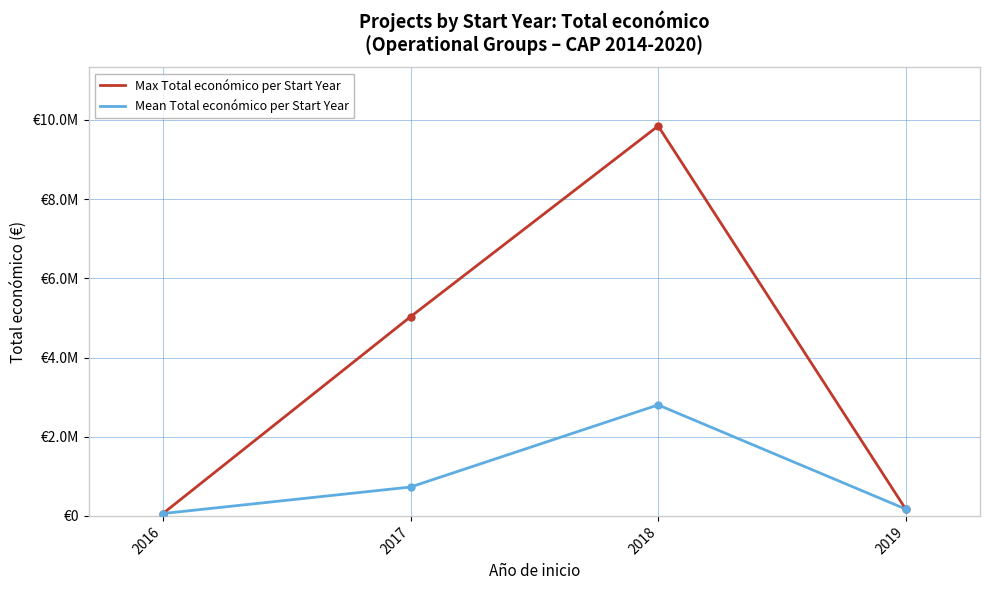

At which label does Max Total económico per Start Year reach its peak?

2018